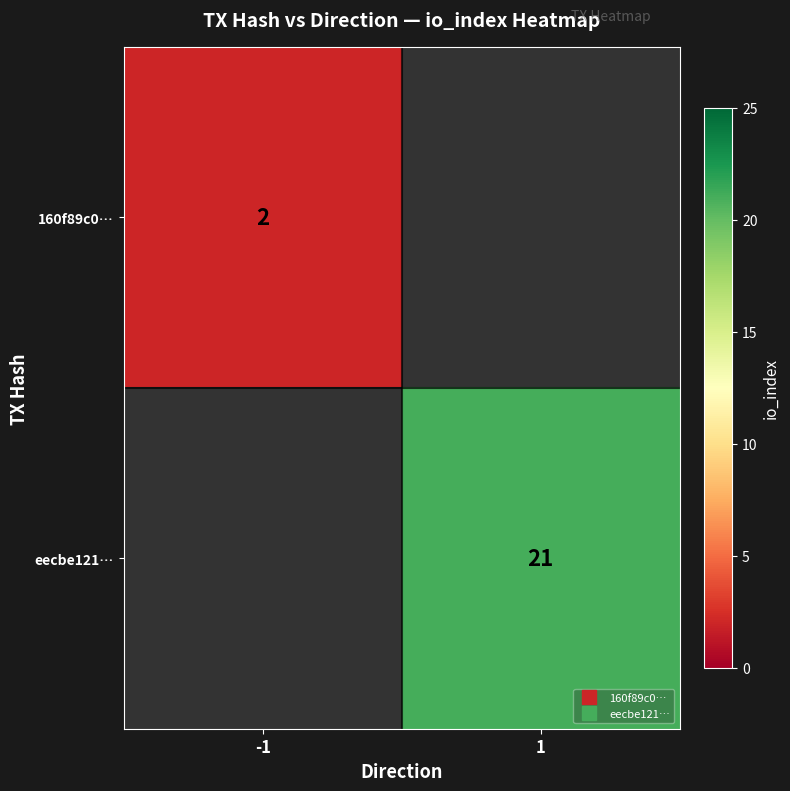

Rank the series by their average value, from lowest to highest.

160f89c0…, eecbe121…